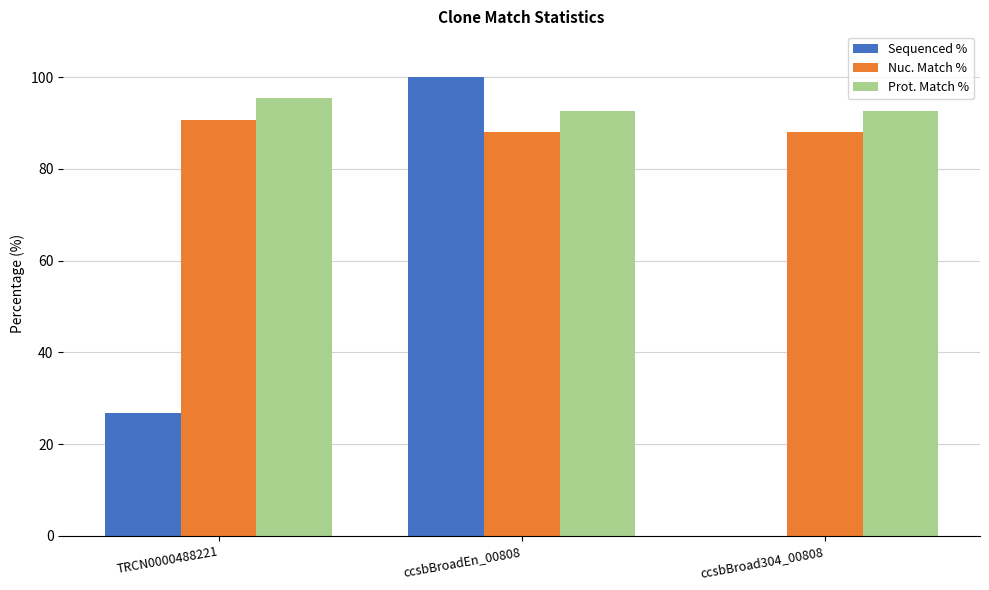

Does the chart contain stacked bars?

No